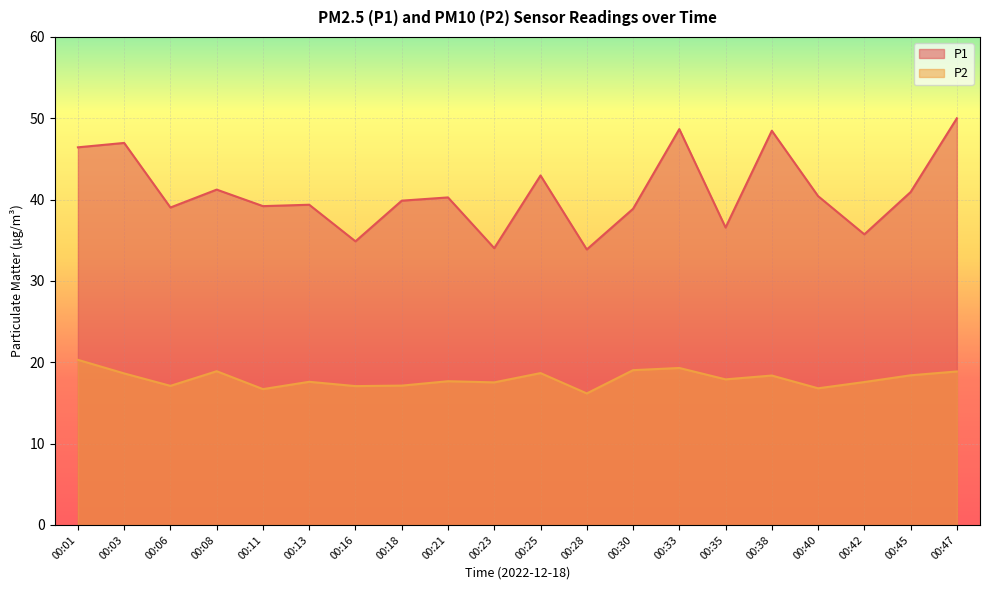

At which category does P1 reach its first local peak?

00:03